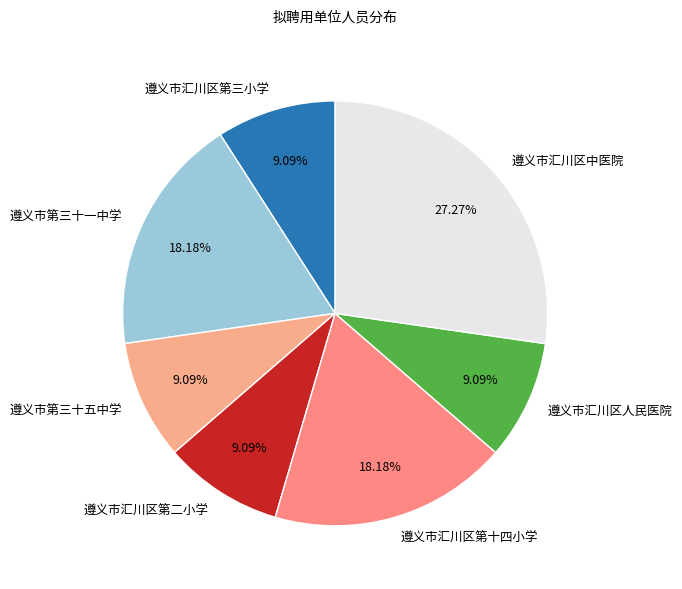

What is the ratio of the value at 遵义市第三十五中学 to the value at 遵义市汇川区中医院?

0.3